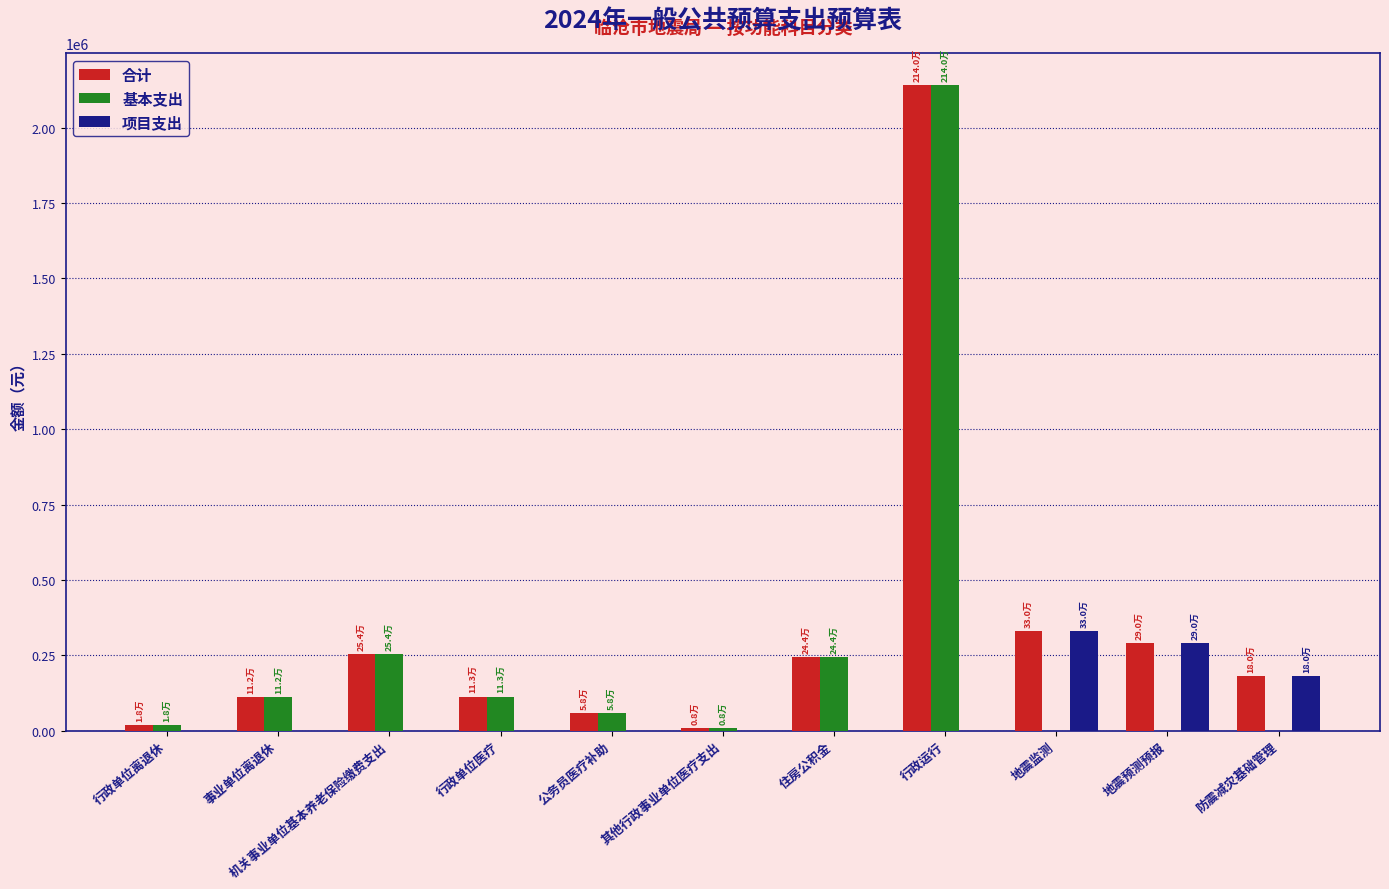

What is the maximum value for 合计?

2139782.5